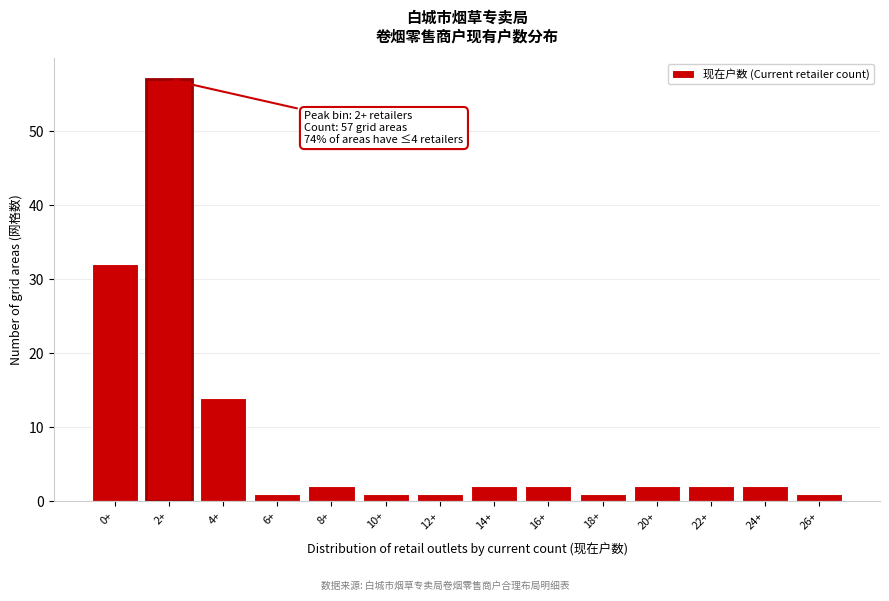

Reading right to left, what are all the values shown in this chart?

1	2	2	2	1	2	2	1	1	2	1	14	57	32